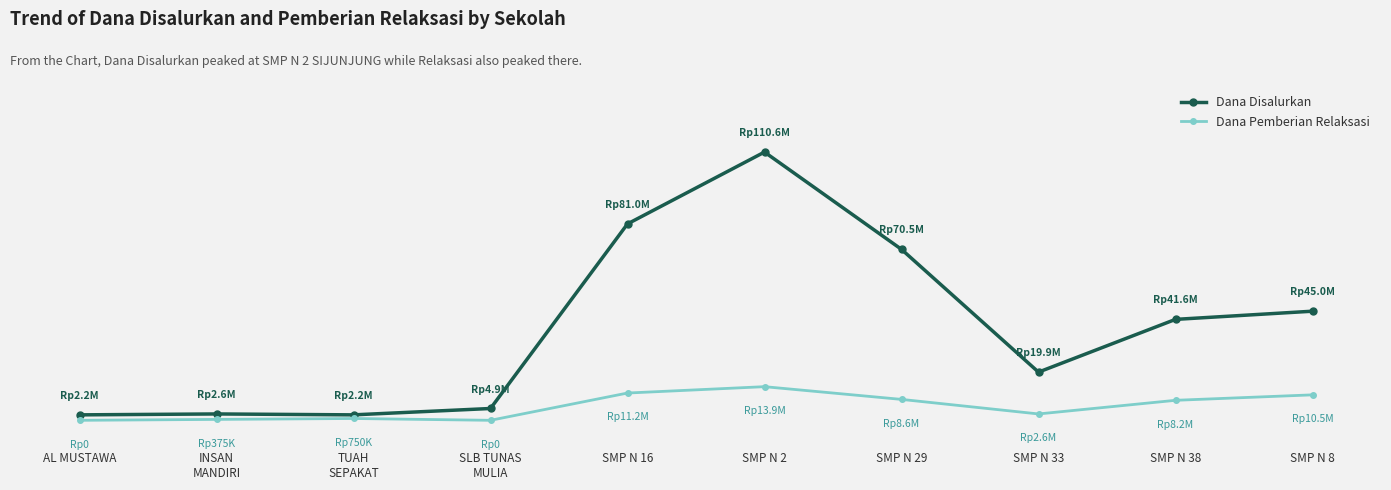

How many interior local valleys does the Dana Disalurkan series have?

2